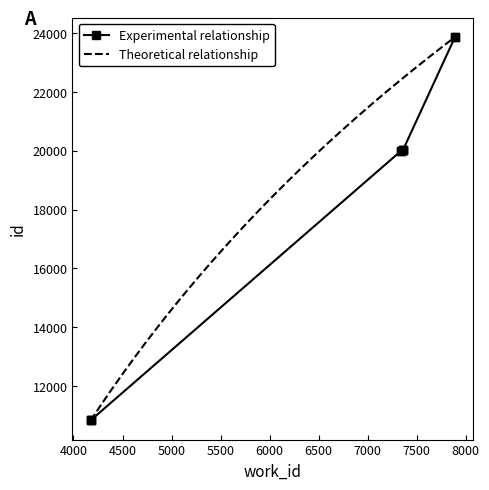

What value does the data have at 7359?

20014